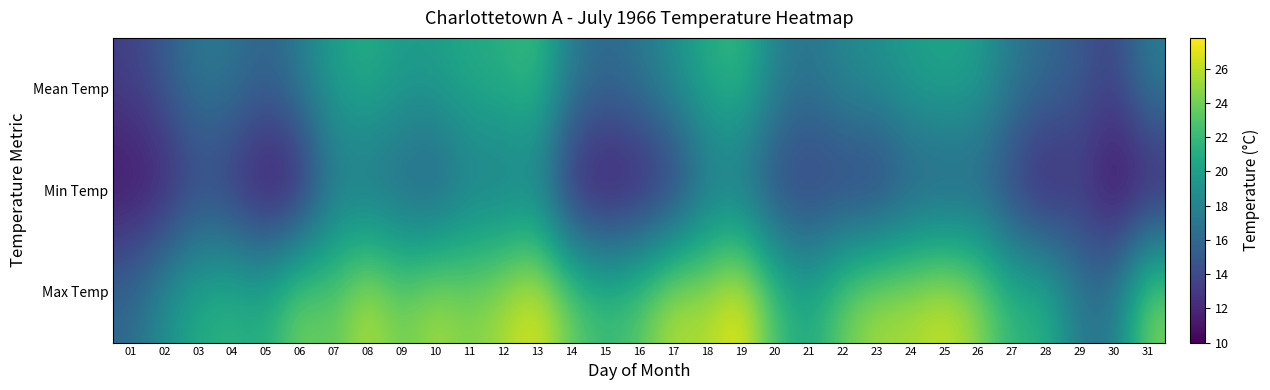

At 03, list the series in order from largest to smallest.

Max Temp, Mean Temp, Min Temp